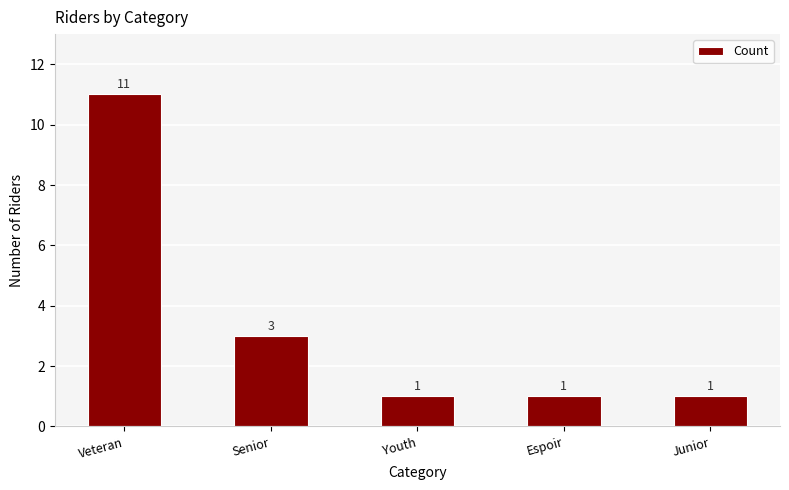

Is it true that the value at Senior is 2?

False